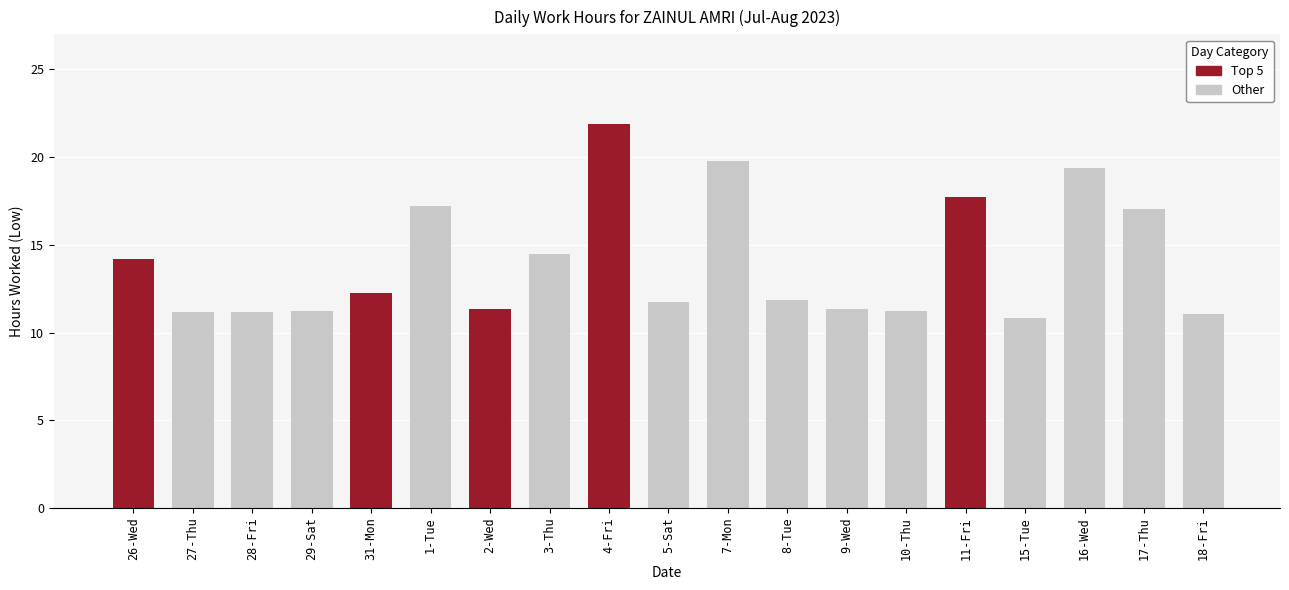

What is the maximum value shown in the chart?

21.9